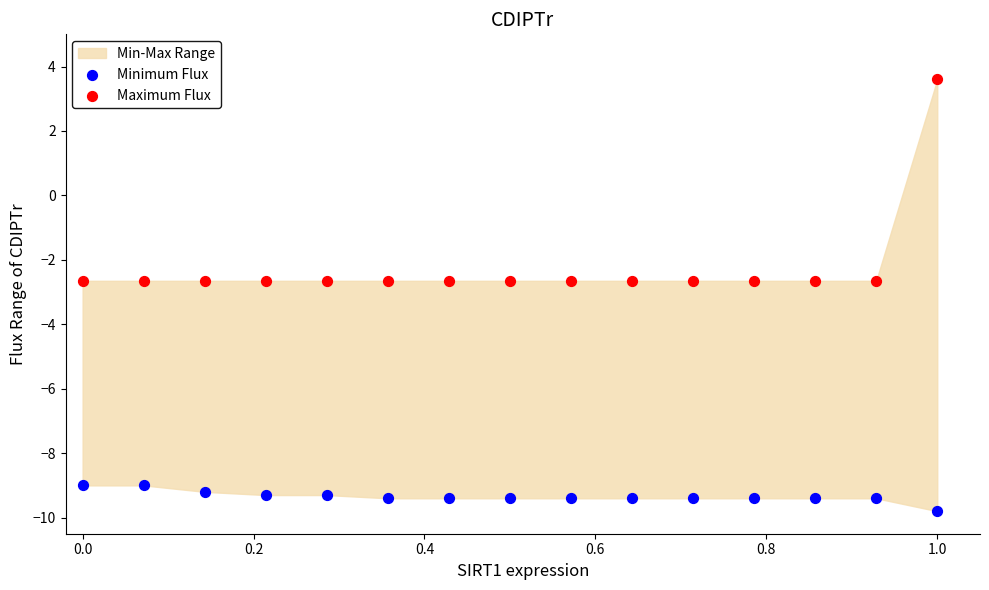

Across all data points, what is the range of X values (max minus min)?

1.0